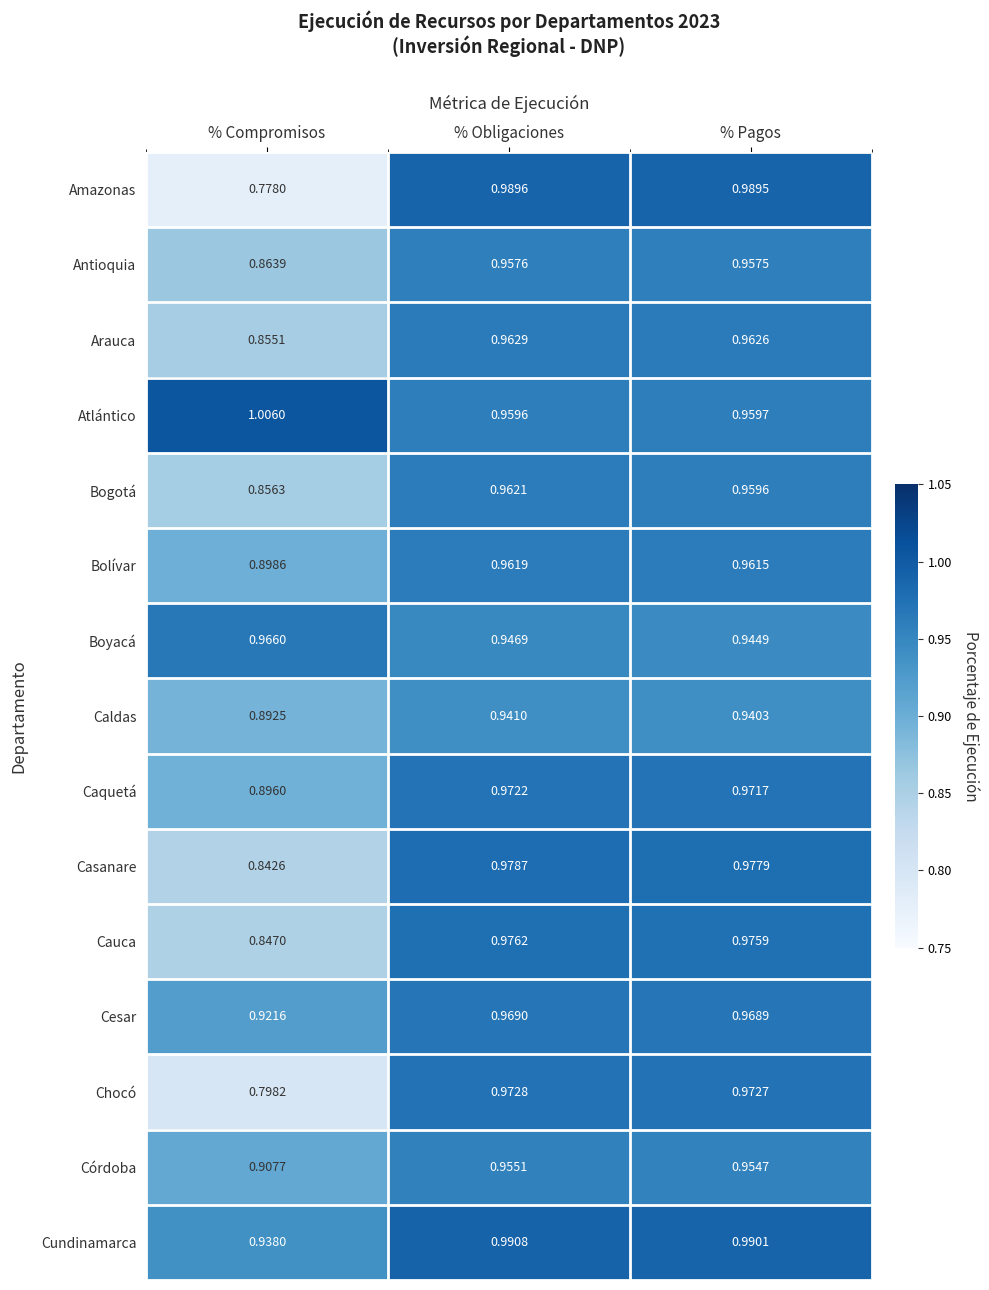

Is the value of Antioquia at % Obligaciones greater than the value of Bolívar at % Obligaciones?

No